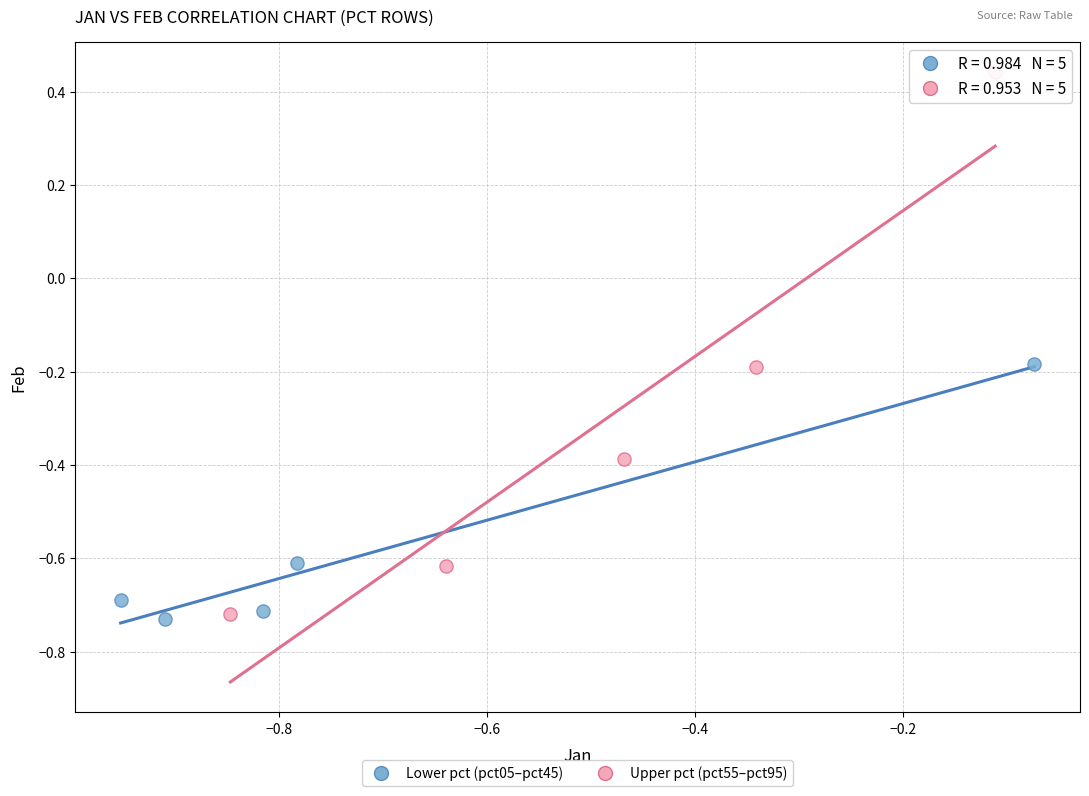

Which series reaches the maximum Y coordinate?

Upper pct (pct55–pct95)